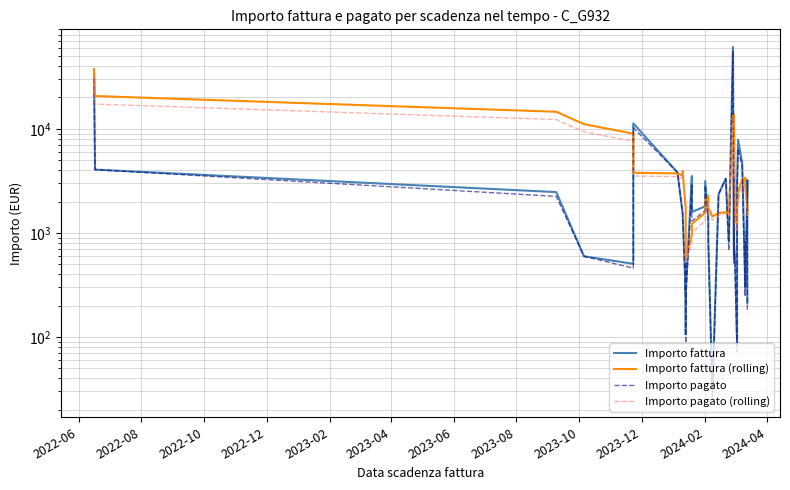

How many categories are shown in the chart?

40